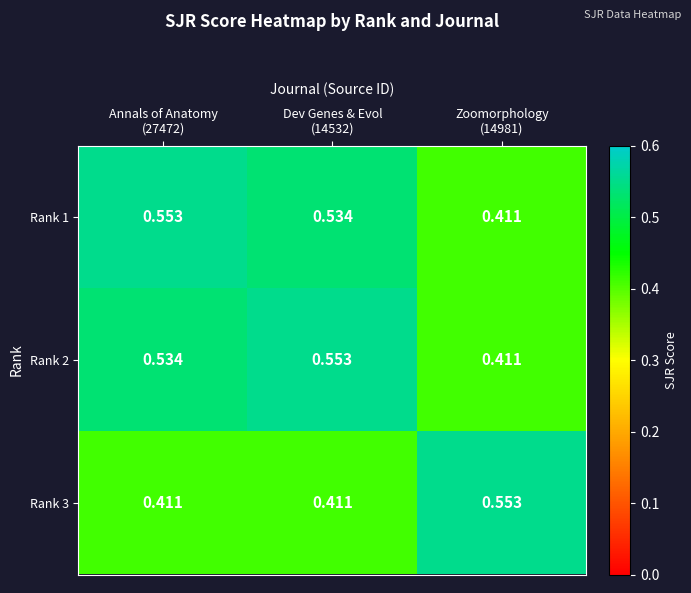

Reading left to right, extract all data points from this chart.

Rank 1: Annals of Anatomy
(27472)=0.6	Dev Genes & Evol
(14532)=0.5	Zoomorphology
(14981)=0.4
Rank 2: Annals of Anatomy
(27472)=0.5	Dev Genes & Evol
(14532)=0.6	Zoomorphology
(14981)=0.4
Rank 3: Annals of Anatomy
(27472)=0.4	Dev Genes & Evol
(14532)=0.4	Zoomorphology
(14981)=0.6